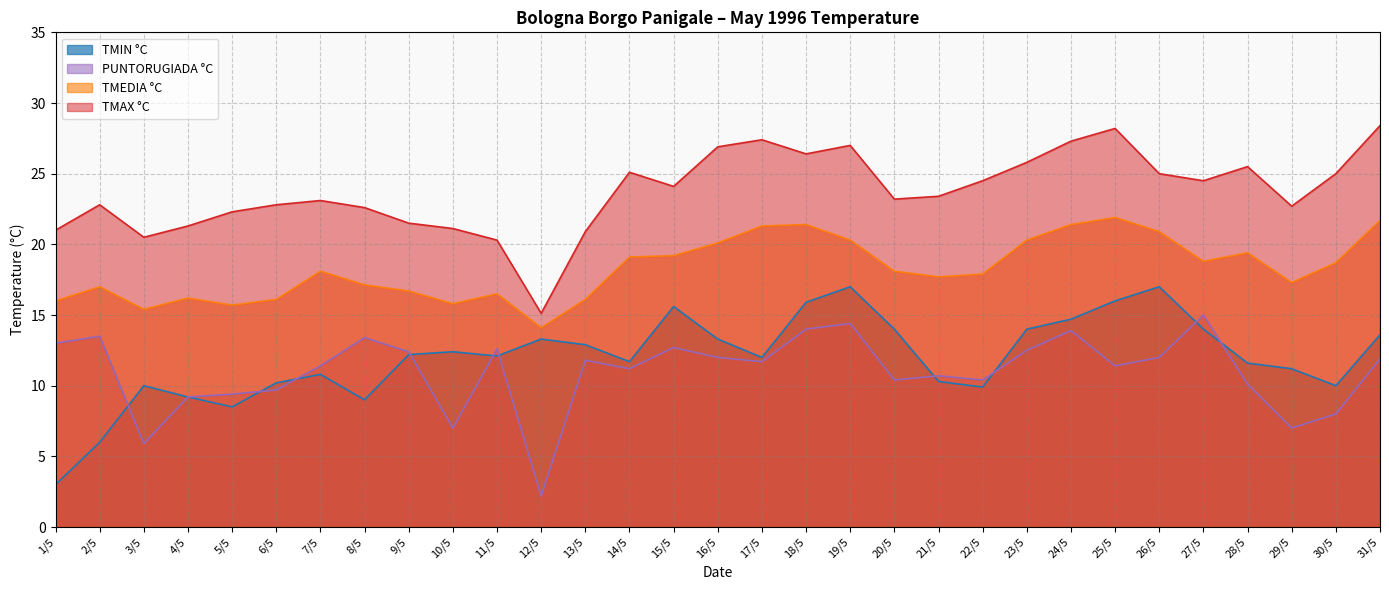

Which series changed the most between 15/5 and 19/5?

TMAX °C